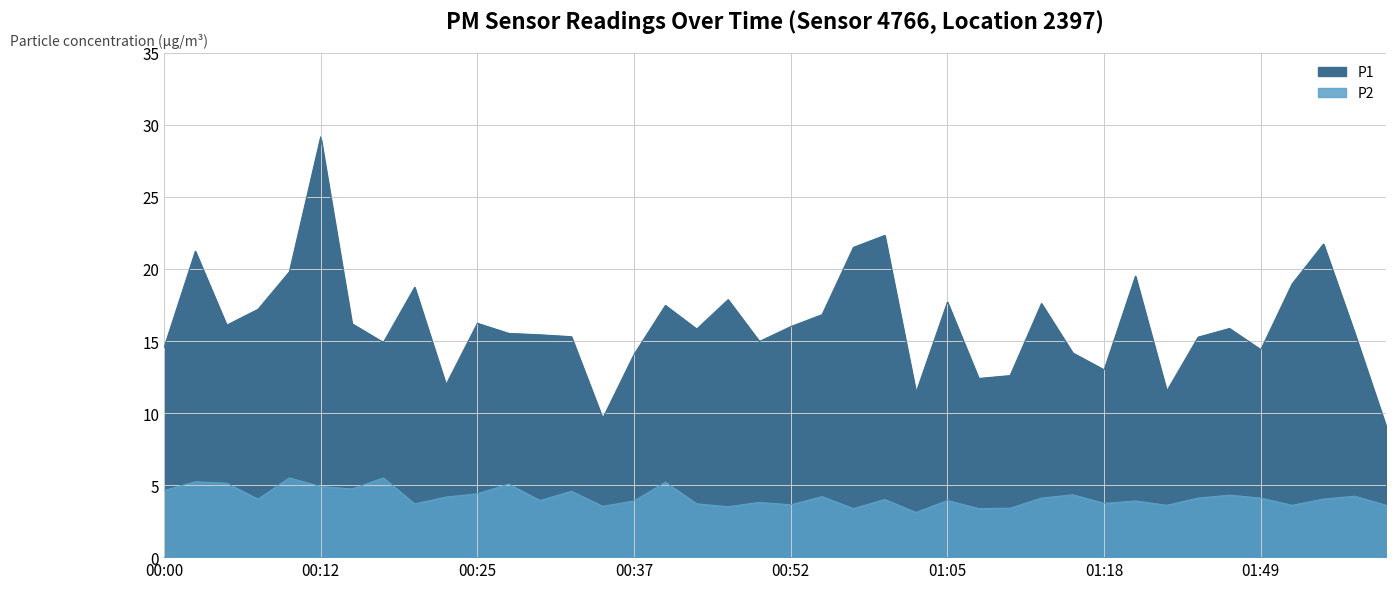

Where does the P2 series first go above 4?

00:00